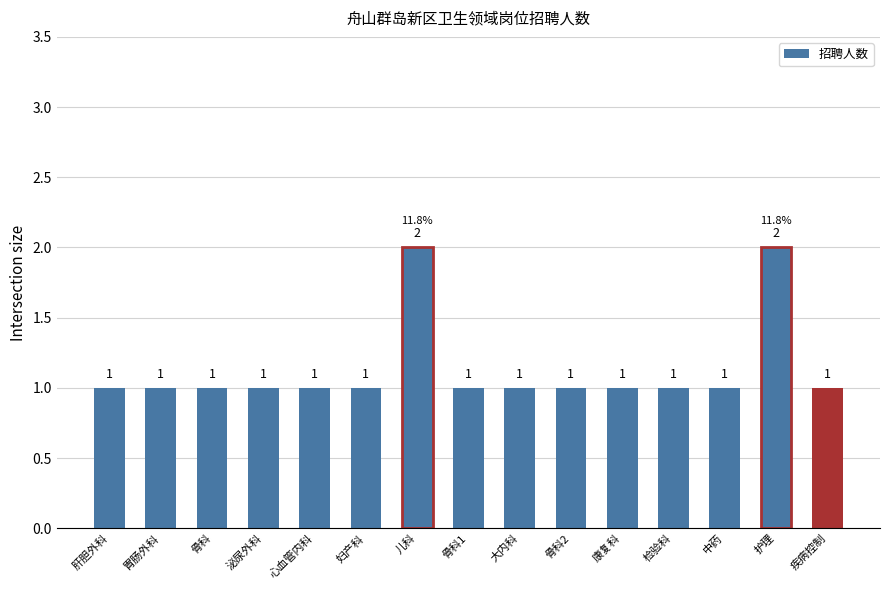

Which label corresponds to the smallest value in the chart?

肝胆外科